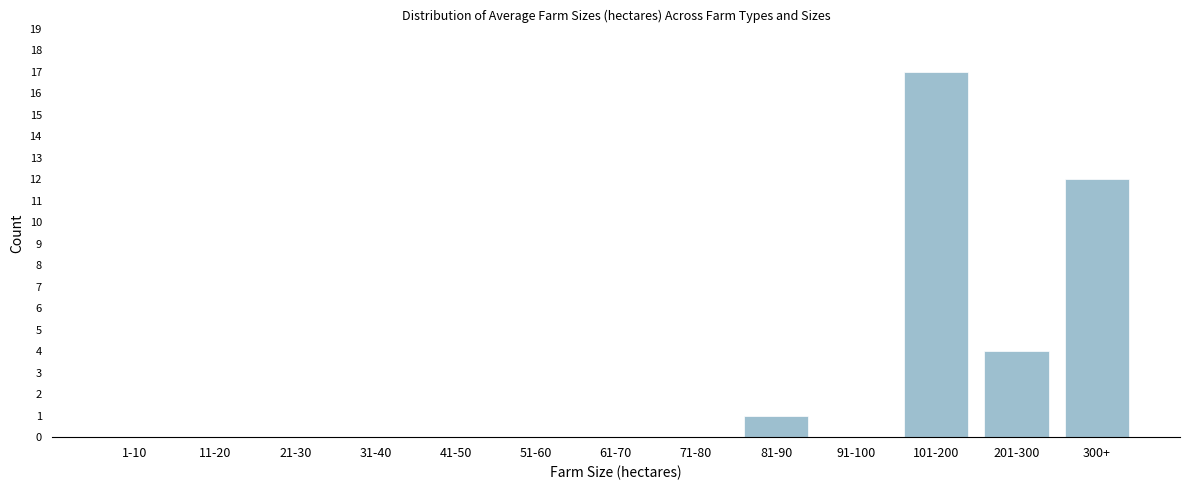

Reading left to right, list all the values displayed in this chart.

1-10=0	11-20=0	21-30=0	31-40=0	41-50=0	51-60=0	61-70=0	71-80=0	81-90=1	91-100=0	101-200=17	201-300=4	300+=12